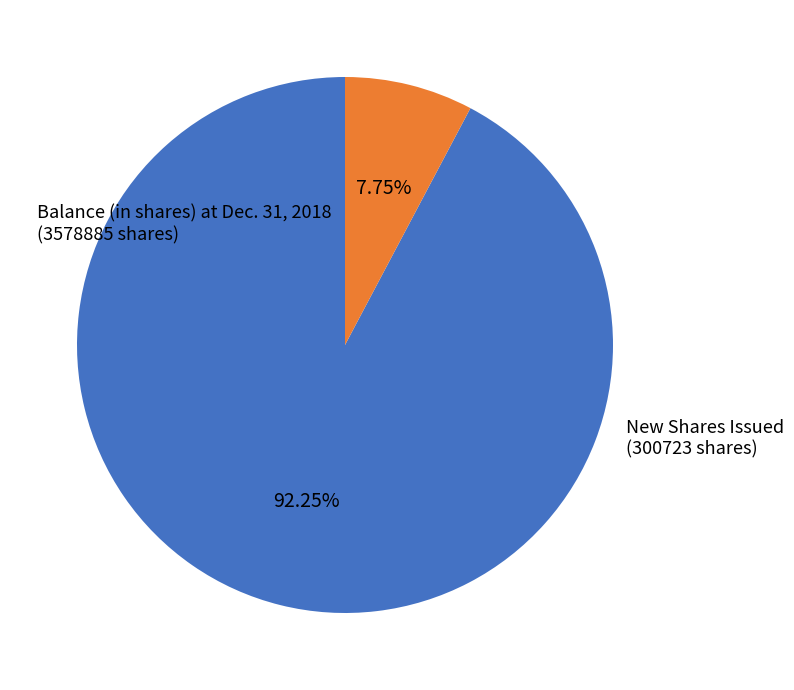

Does any single category account for the majority?

Yes